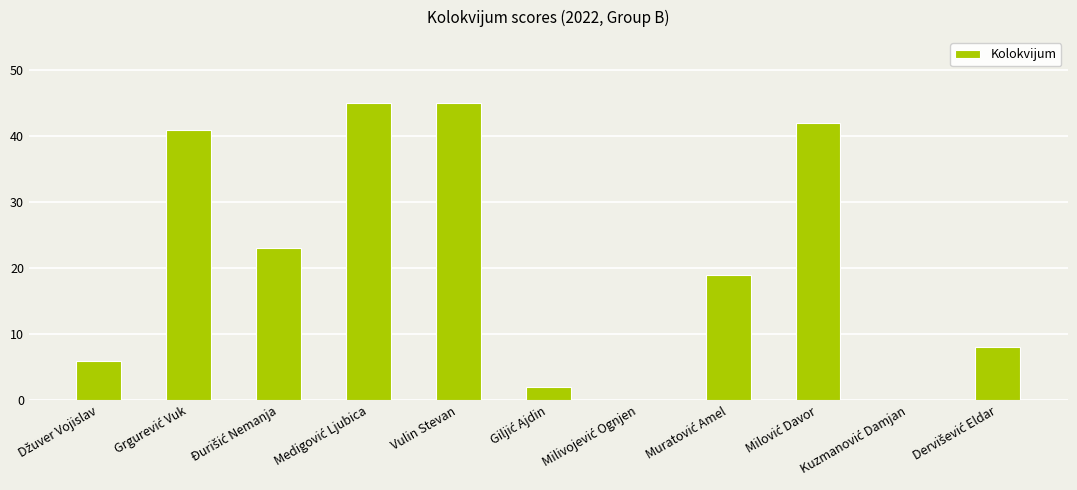

How many series are shown in this chart?

1